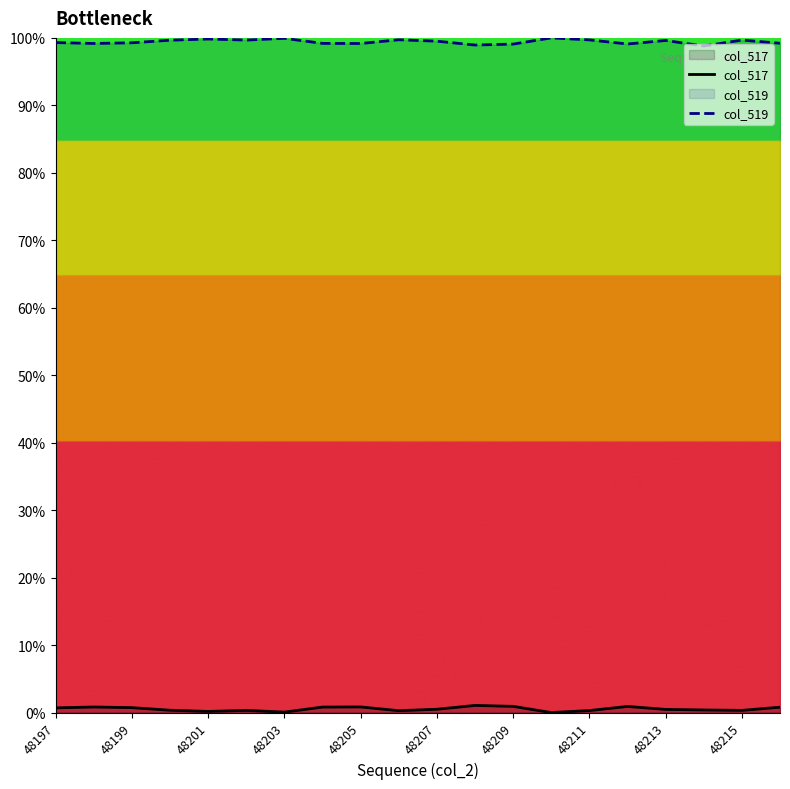

True or false: col_519 and col_517 intersect in this chart.

False